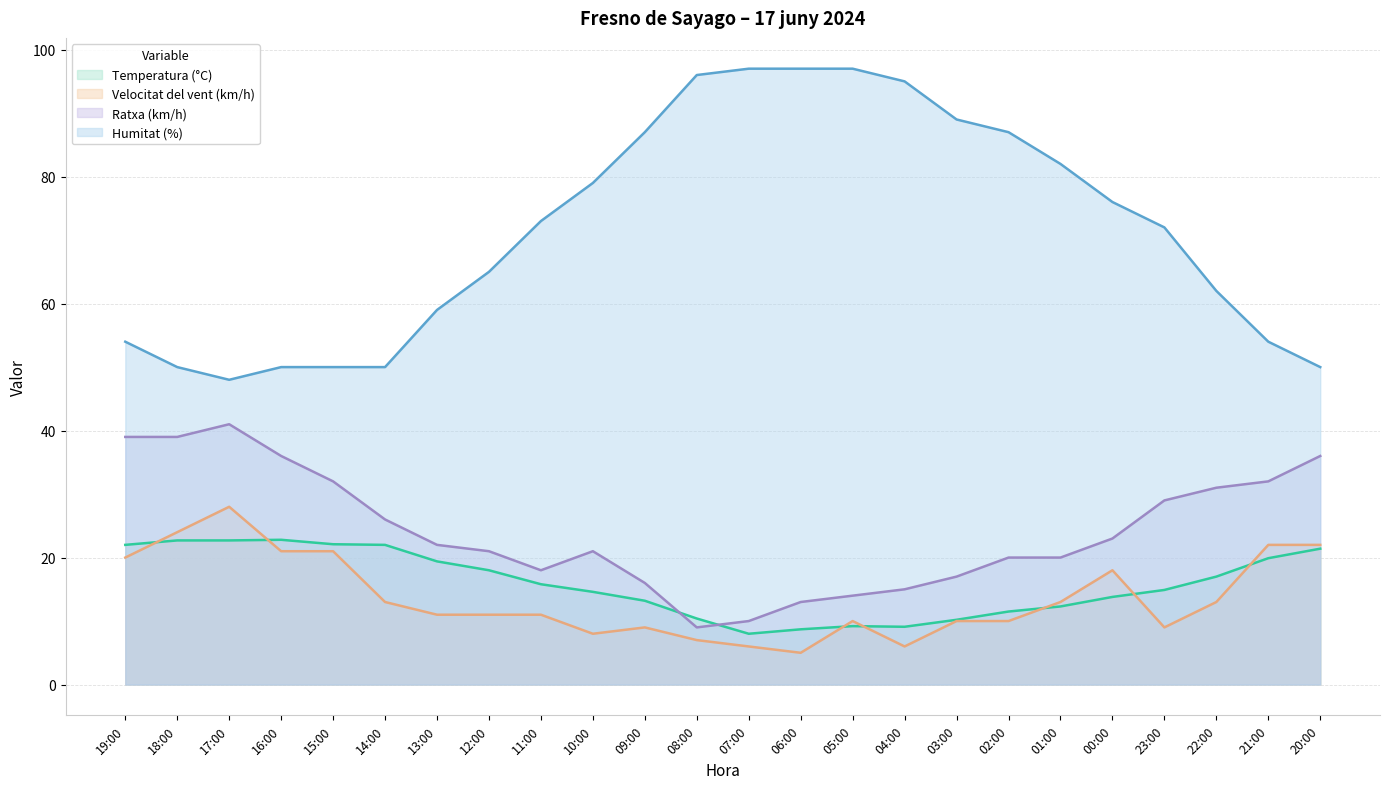

Reading right to left, extract all data points from this chart.

Temperatura (°C): 21.4	19.9	17.0	14.9	13.8	12.3	11.5	10.2	9.1	9.2	8.7	8.0	10.4	13.2	14.6	15.8	18.0	19.4	22.0	22.1	22.8	22.7	22.7	22.0
Velocitat del vent (km/h): 22.0	22.0	13.0	9.0	18.0	13.0	10.0	10.0	6.0	10.0	5.0	6.0	7.0	9.0	8.0	11.0	11.0	11.0	13.0	21.0	21.0	28.0	24.0	20.0
Ratxa (km/h): 36.0	32.0	31.0	29.0	23.0	20.0	20.0	17.0	15.0	14.0	13.0	10.0	9.0	16.0	21.0	18.0	21.0	22.0	26.0	32.0	36.0	41.0	39.0	39.0
Humitat (%): 50.0	54.0	62.0	72.0	76.0	82.0	87.0	89.0	95.0	97.0	97.0	97.0	96.0	87.0	79.0	73.0	65.0	59.0	50.0	50.0	50.0	48.0	50.0	54.0